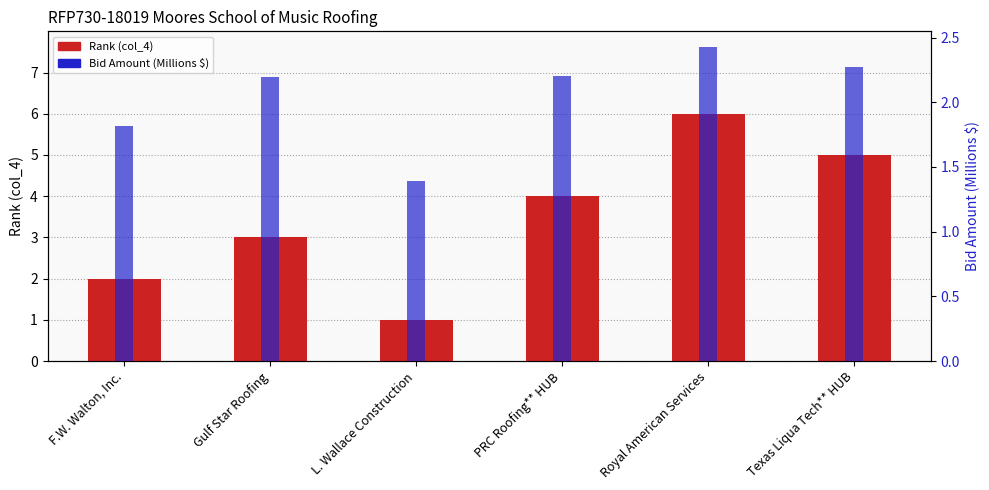

Is it true that Rank equals 1.8 at Gulf Star Roofing?

False